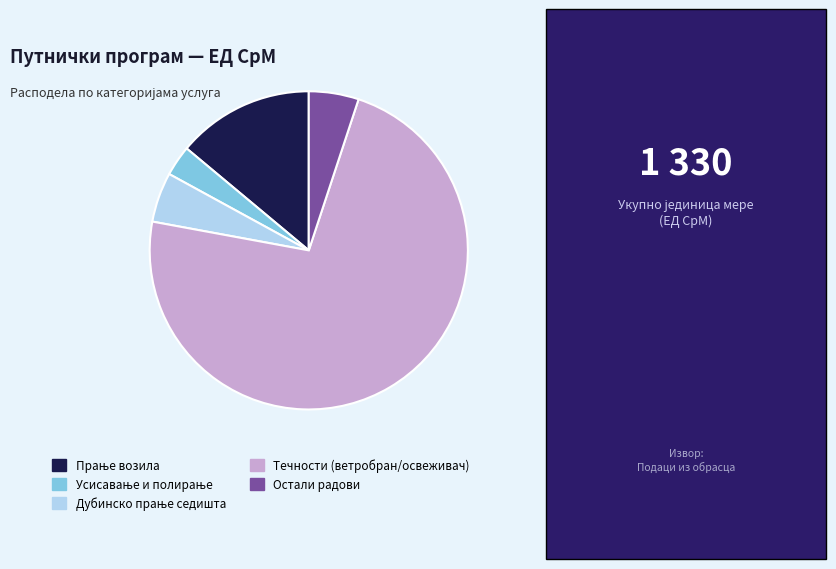

Is there a majority slice in this chart?

Yes